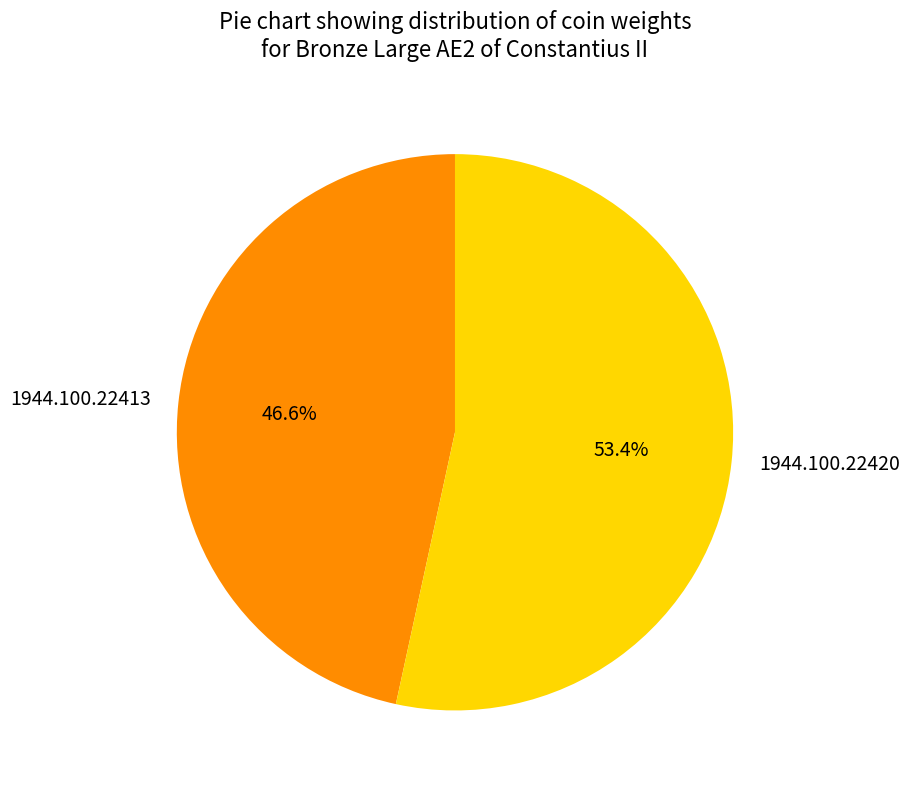

Is 1944.100.22413 the majority of the pie?

No